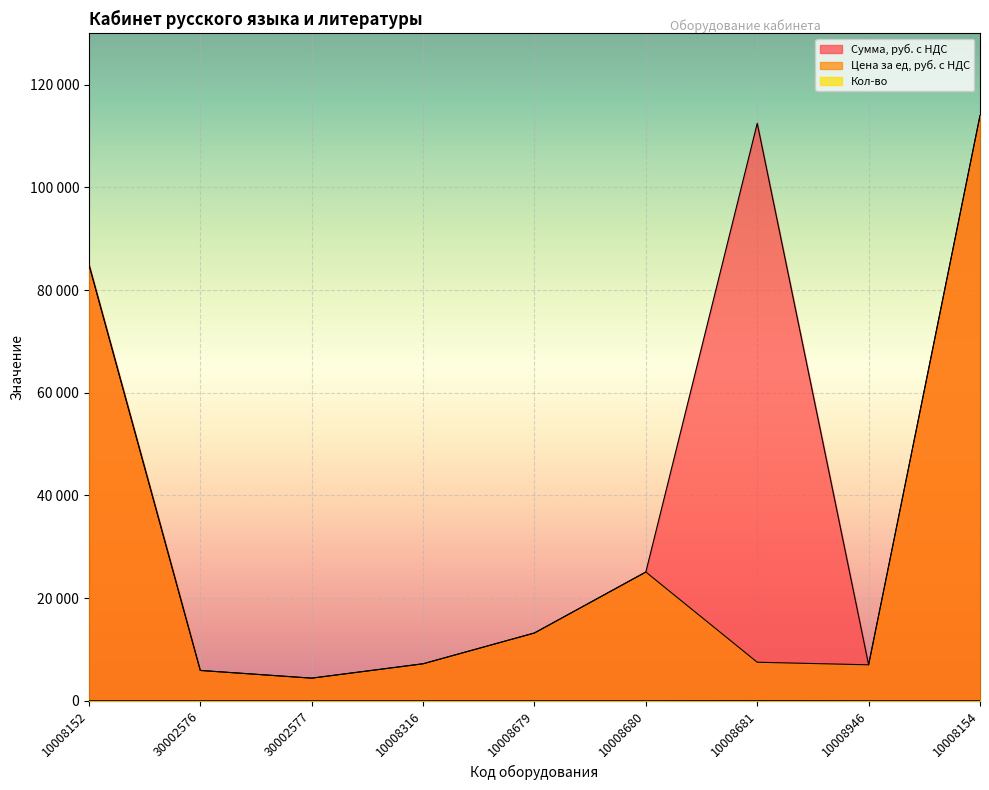

At how many categories does at least one series exceed 107660?

2